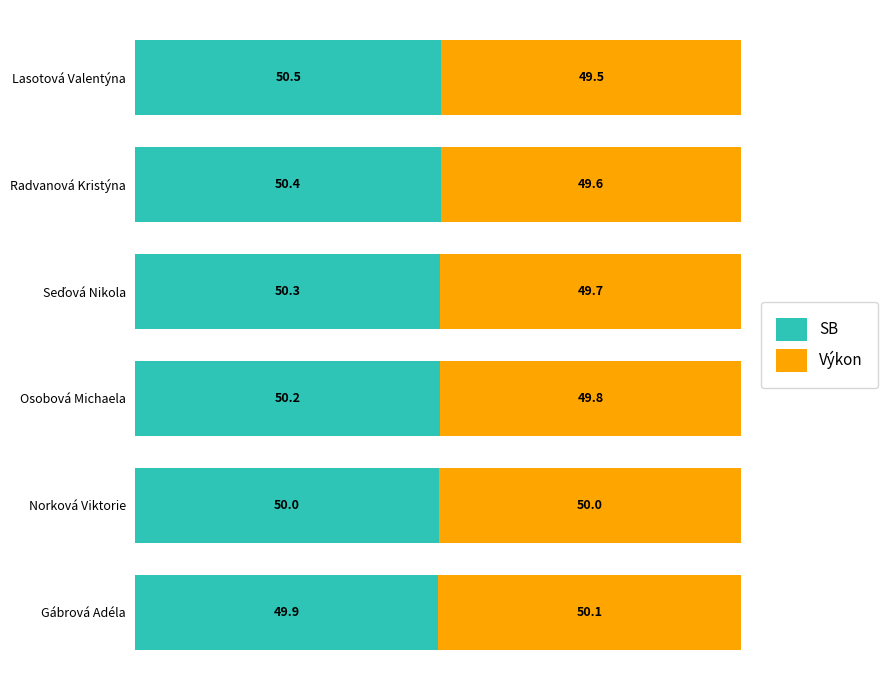

What is the sum of the SB values at Radvanová Kristýna and Lasotová Valentýna?

100.9